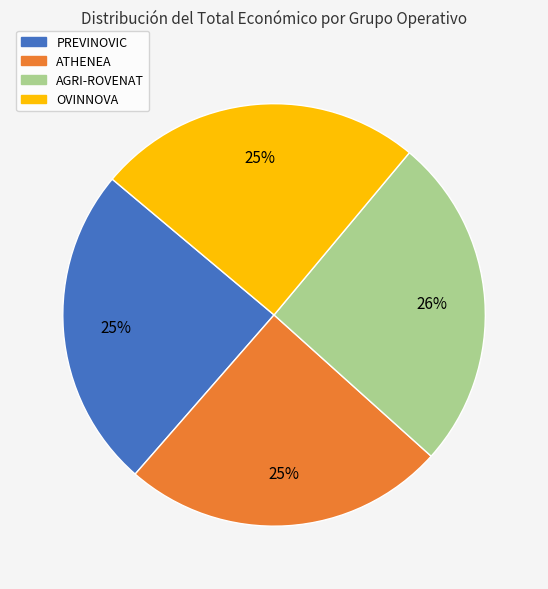

Does AGRI-ROVENAT account for over 50% of the chart?

No